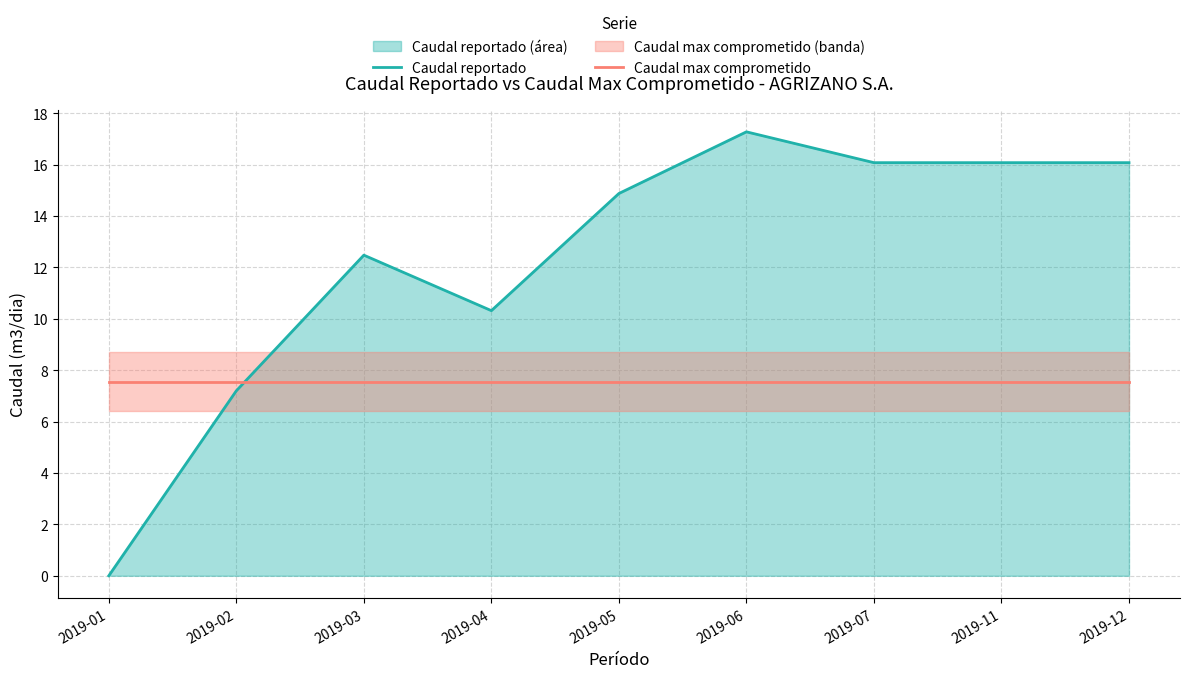

Where is the first local maximum for Caudal reportado?

2019-03